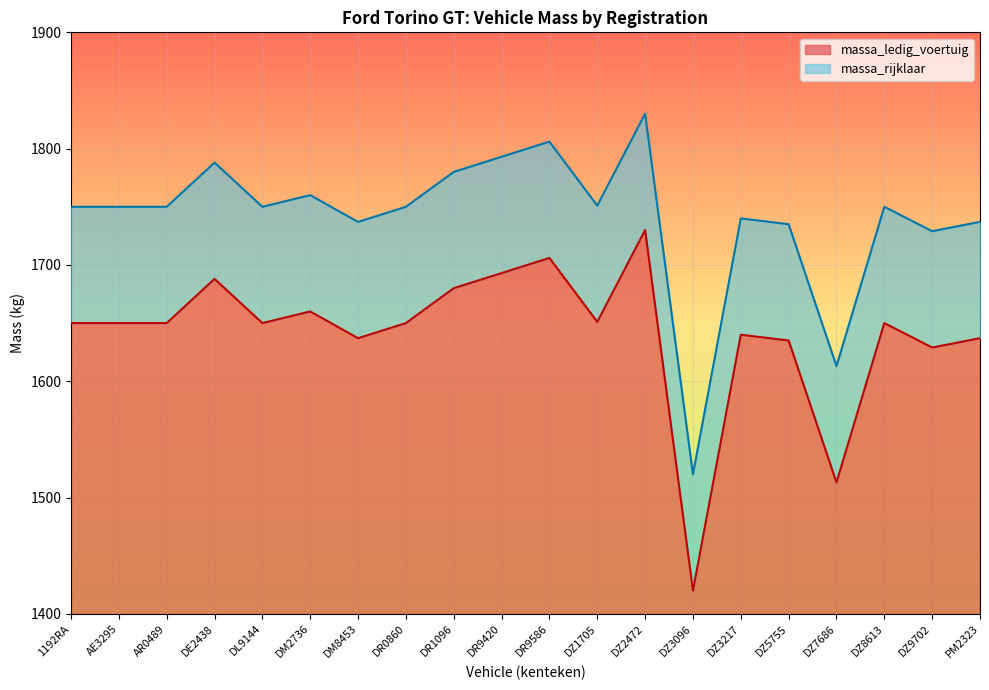

Reading right to left, list all the values displayed in this chart.

massa_ledig_voertuig: 1637	1629	1650	1513	1635	1640	1420	1730	1651	1706	1693	1680	1650	1637	1660	1650	1688	1650	1650	1650
massa_rijklaar: 1737	1729	1750	1613	1735	1740	1520	1830	1751	1806	1793	1780	1750	1737	1760	1750	1788	1750	1750	1750